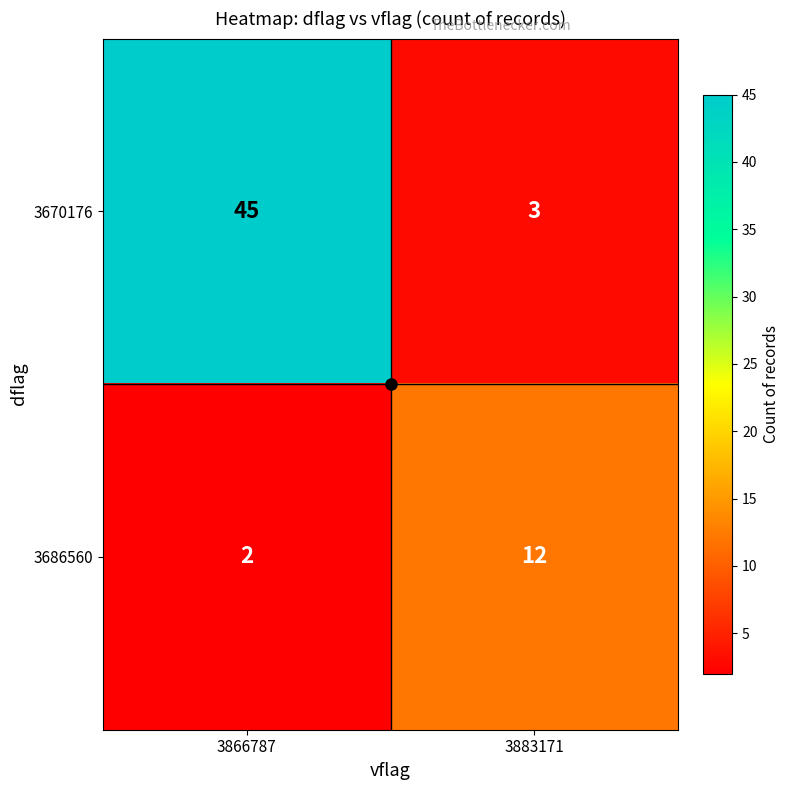

At which category is the sum across all series the highest?

3866787